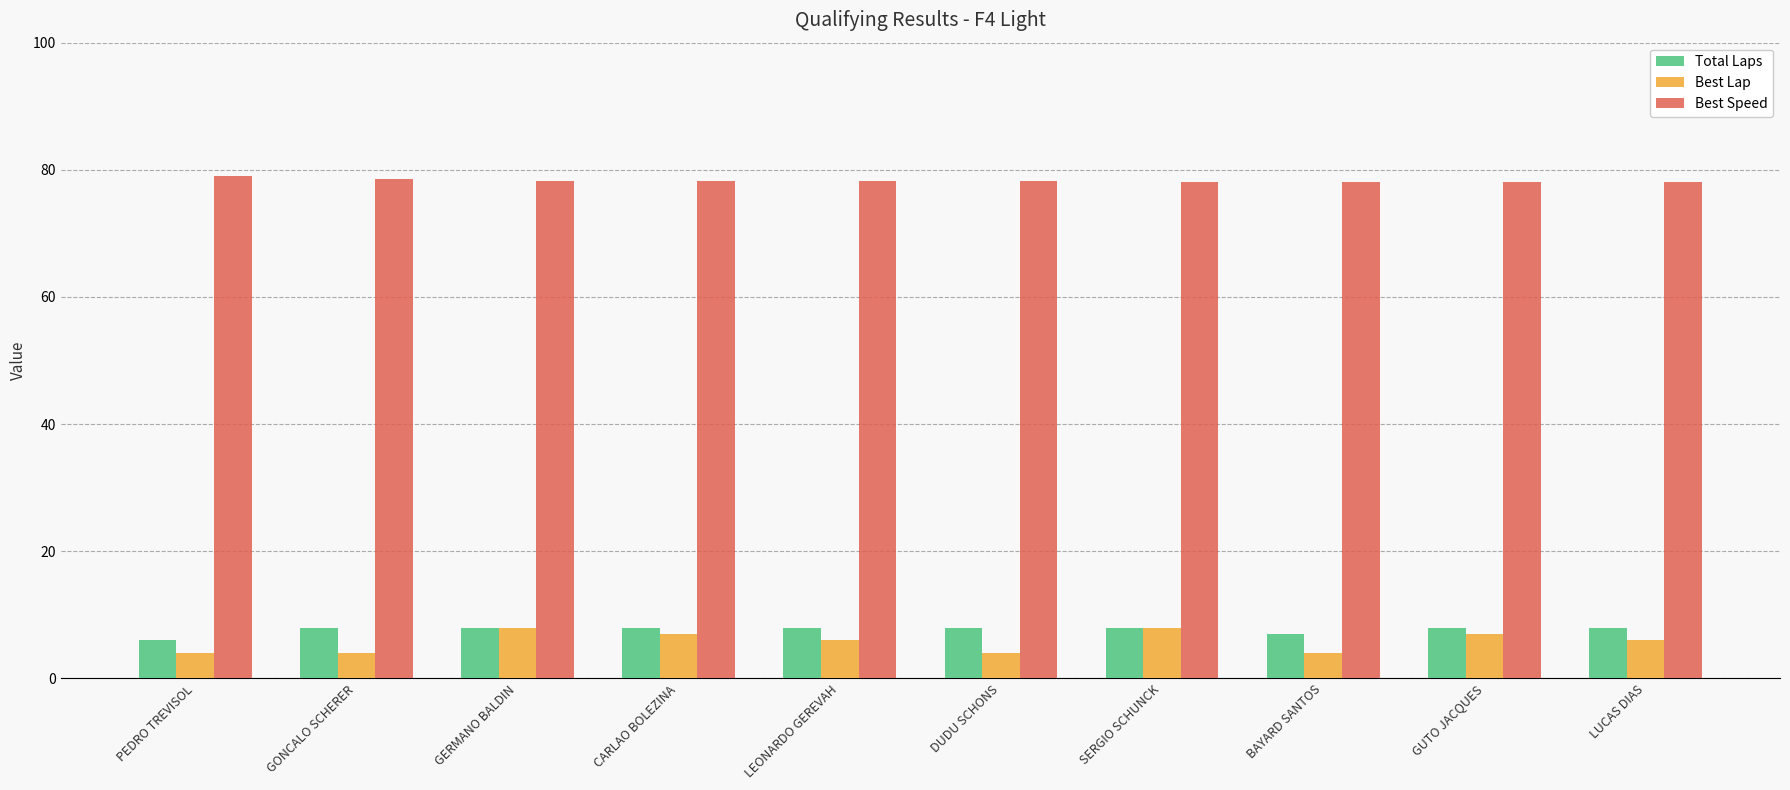

What is the difference between the highest and lowest values at LUCAS DIAS?

72.0